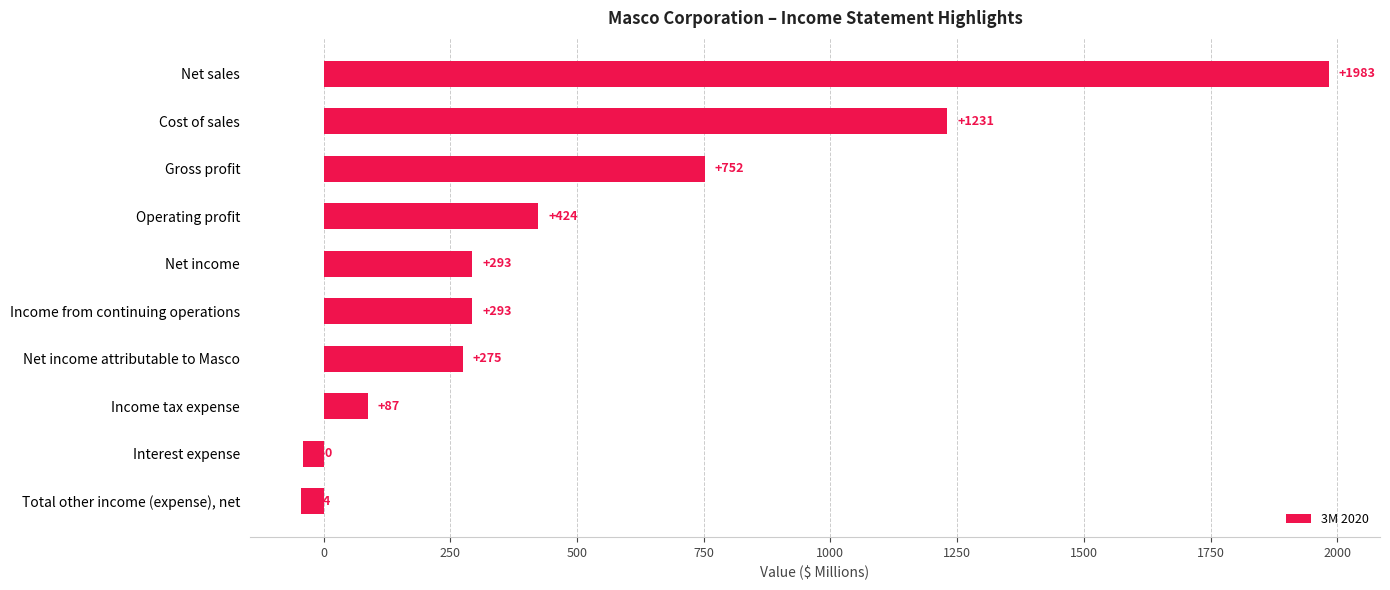

What is the average value?

525